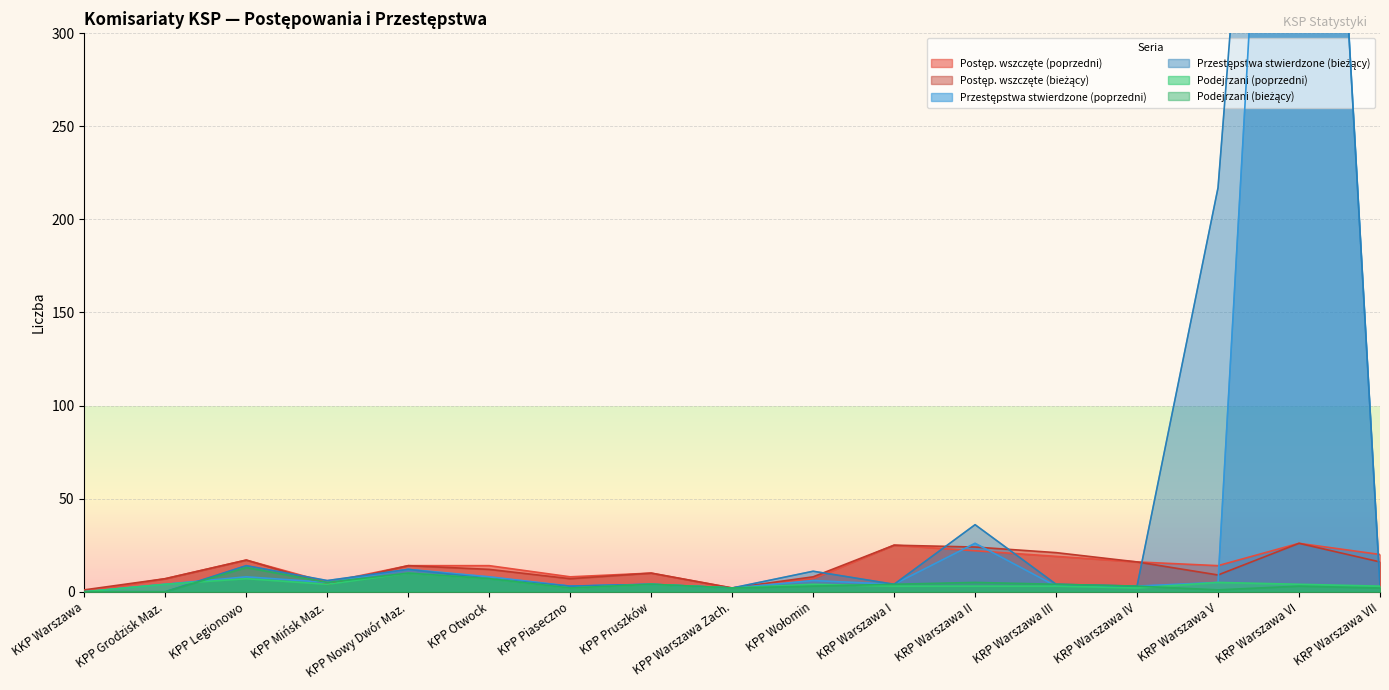

What are all the series names shown in the legend?

Postęp. wszczęte (poprzedni), Postęp. wszczęte (bieżący), Przestępstwa stwierdzone (poprzedni), Przestępstwa stwierdzone (bieżący), Podejrzani (poprzedni), Podejrzani (bieżący)